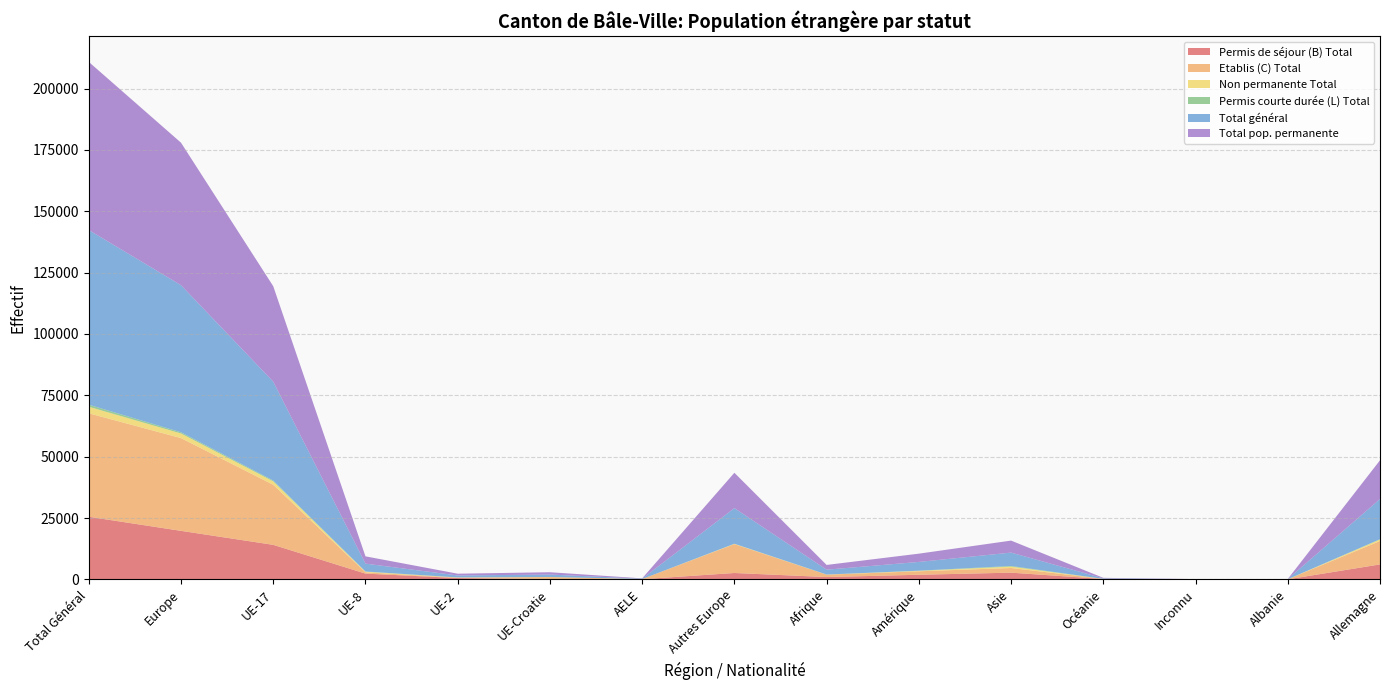

At which label does Permis de séjour (B) Total reach its peak?

Total Général